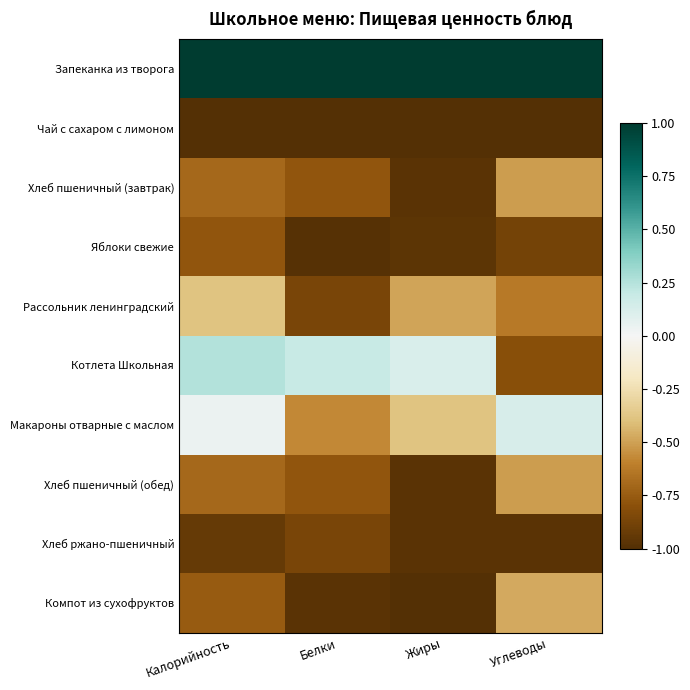

Reading left to right, list all the values displayed in this chart.

Запеканка из творога: Калорийность=1.0	Белки=1.0	Жиры=1.0	Углеводы=1.0
Чай с сахаром с лимоном: Калорийность=-1.0	Белки=-1.0	Жиры=-1.0	Углеводы=-1.0
Хлеб пшеничный (завтрак): Калорийность=-0.7	Белки=-0.8	Жиры=-1.0	Углеводы=-0.5
Яблоки свежие: Калорийность=-0.8	Белки=-1.0	Жиры=-1.0	Углеводы=-0.9
Рассольник ленинградский: Калорийность=-0.4	Белки=-0.9	Жиры=-0.5	Углеводы=-0.6
Котлета Школьная: Калорийность=0.3	Белки=0.2	Жиры=0.1	Углеводы=-0.8
Макароны отварные с маслом: Калорийность=0.0	Белки=-0.6	Жиры=-0.4	Углеводы=0.1
Хлеб пшеничный (обед): Калорийность=-0.7	Белки=-0.8	Жиры=-1.0	Углеводы=-0.5
Хлеб ржано-пшеничный: Калорийность=-0.9	Белки=-0.9	Жиры=-1.0	Углеводы=-1.0
Компот из сухофруктов: Калорийность=-0.8	Белки=-1.0	Жиры=-1.0	Углеводы=-0.5